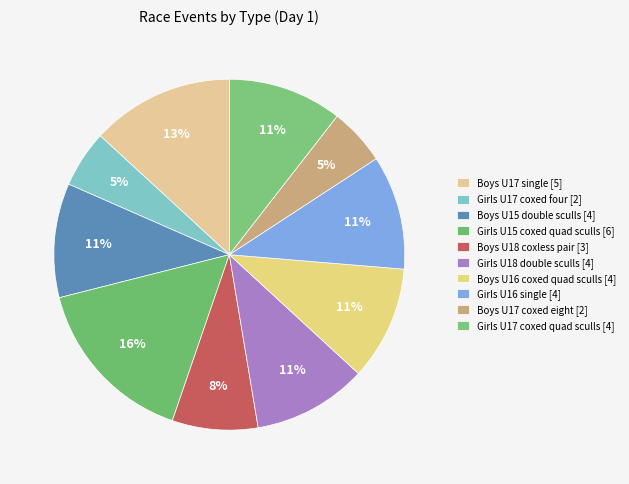

To the nearest percent, what is the average slice percentage?

10%